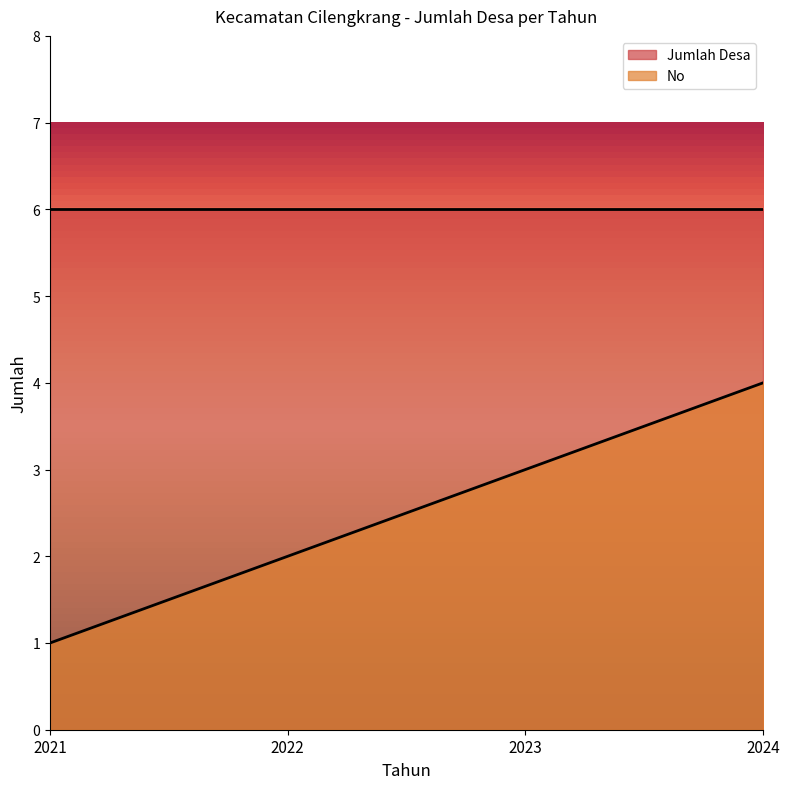

The chart shows a value of 3 at 2022. True or false?

False